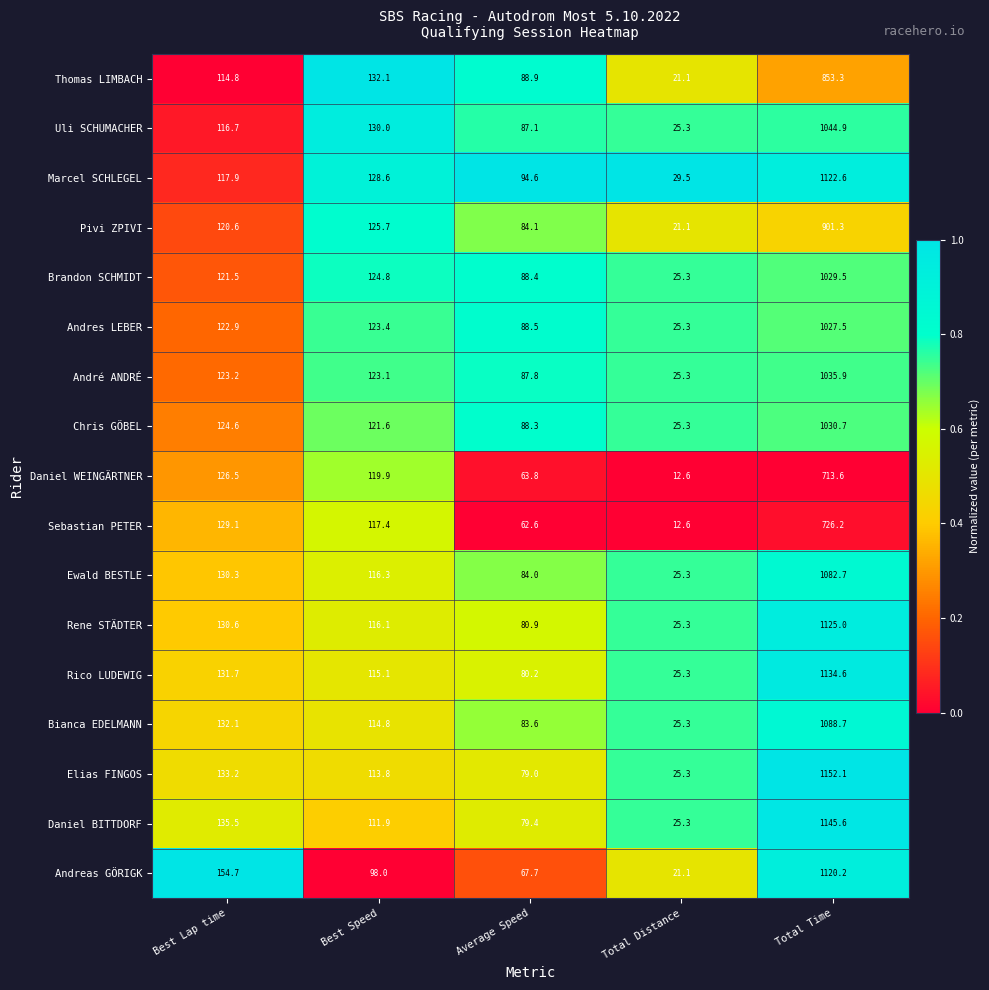

What is the total value across all series at Average Speed?

1388.9